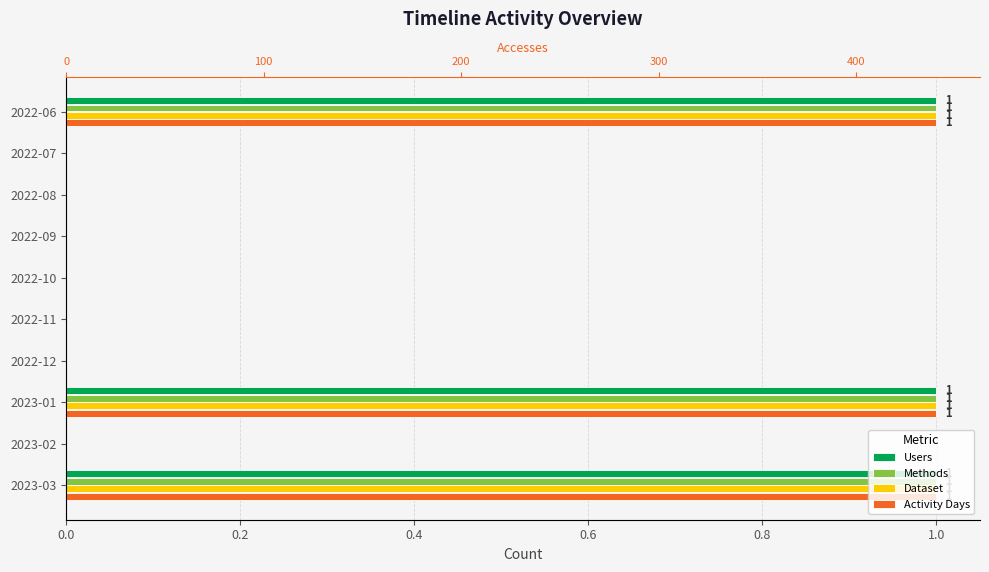

How many values in Activity Days are above zero?

3